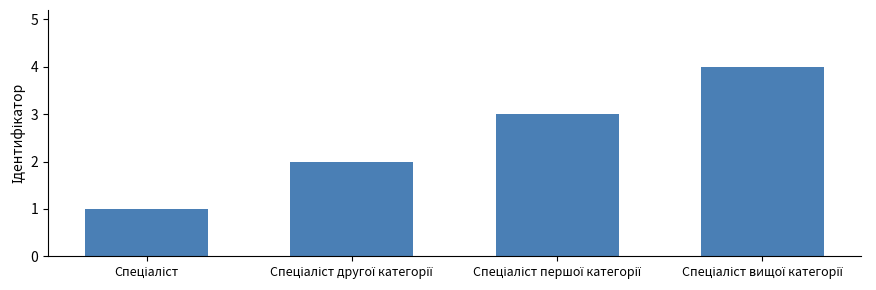

What is the maximum value shown in the chart?

4